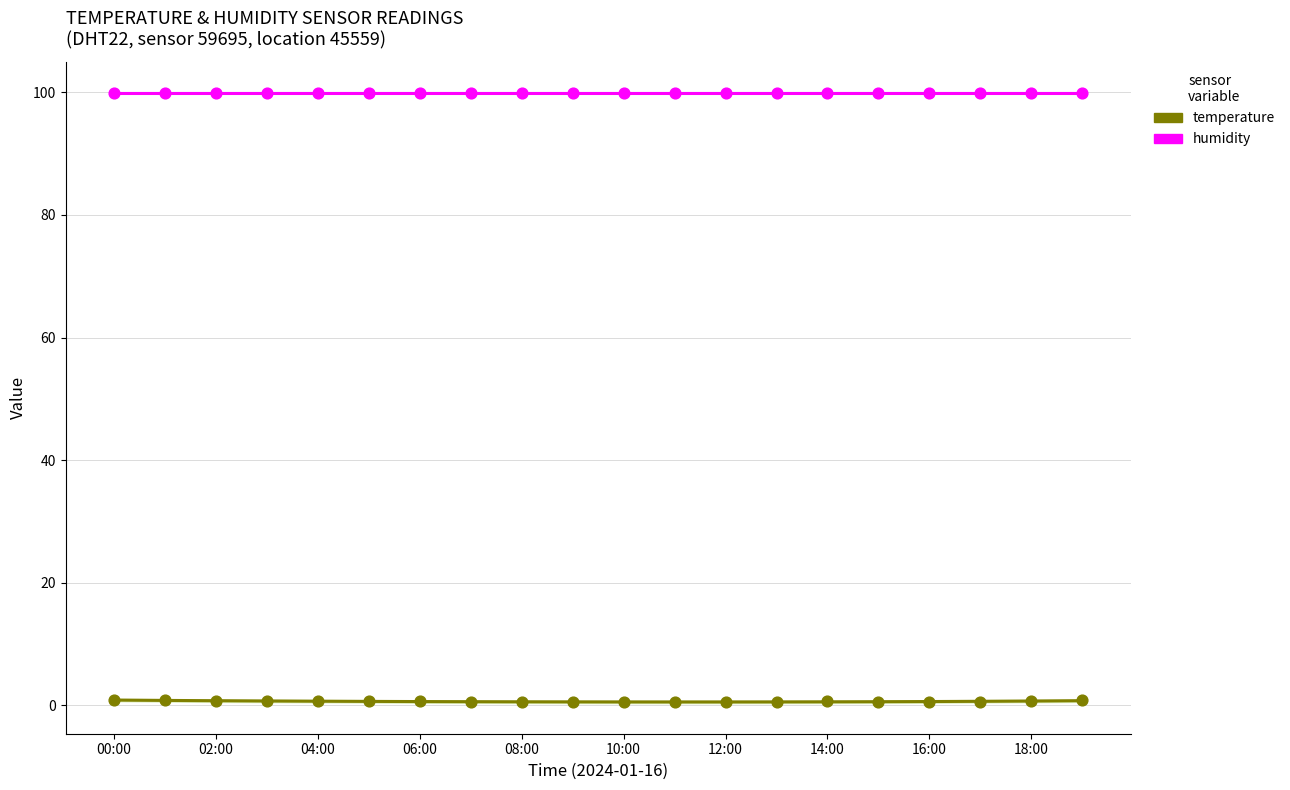

At which category is the sum across all series the highest?

00:00